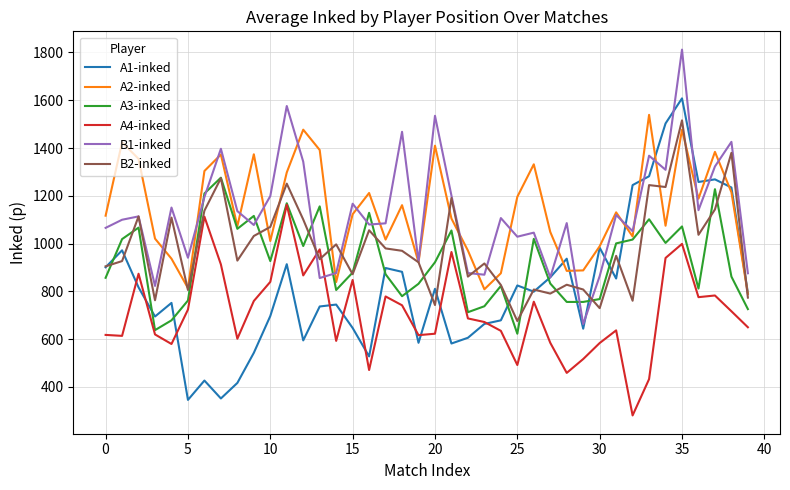

What is the minimum value shown in the chart?

281